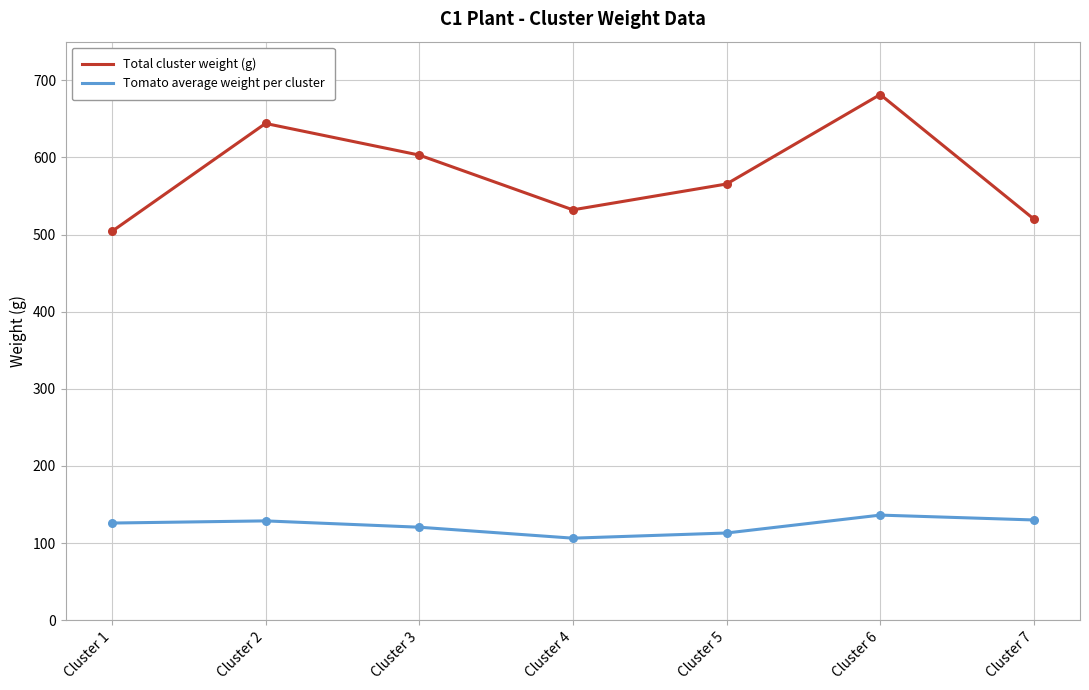

Between Cluster 6 and Cluster 7, which series saw the biggest shift?

Total cluster weight (g)